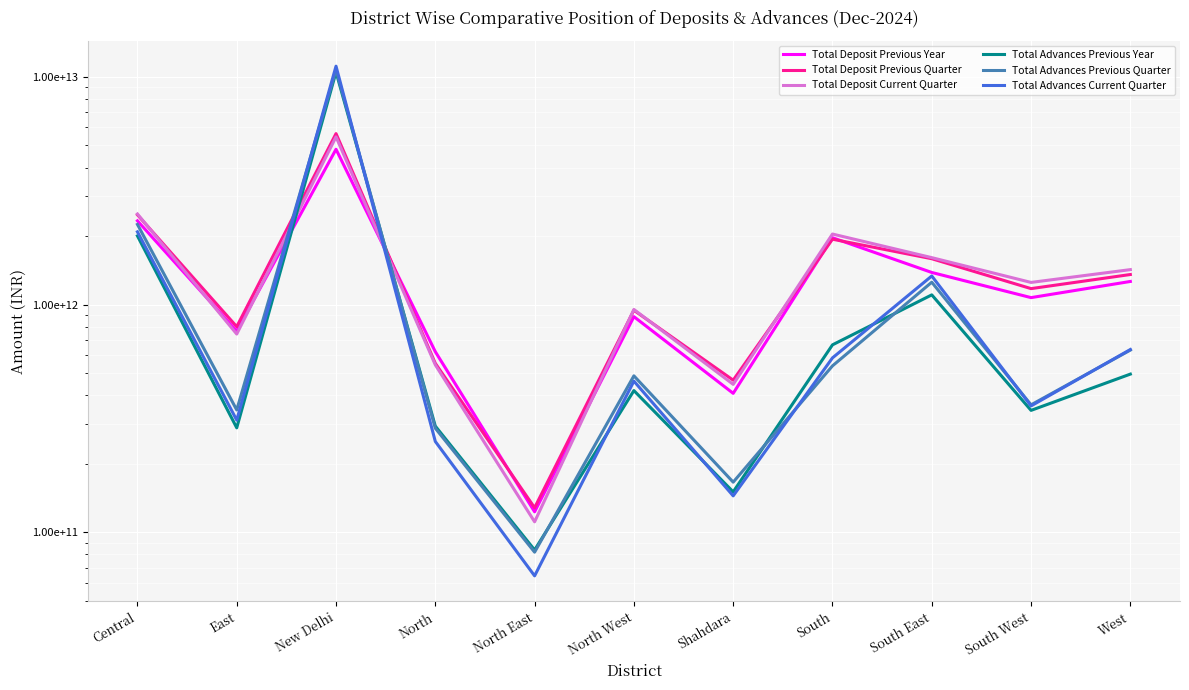

How many intersections are there between Total Advances Current Quarter and Total Deposit Previous Year?

2